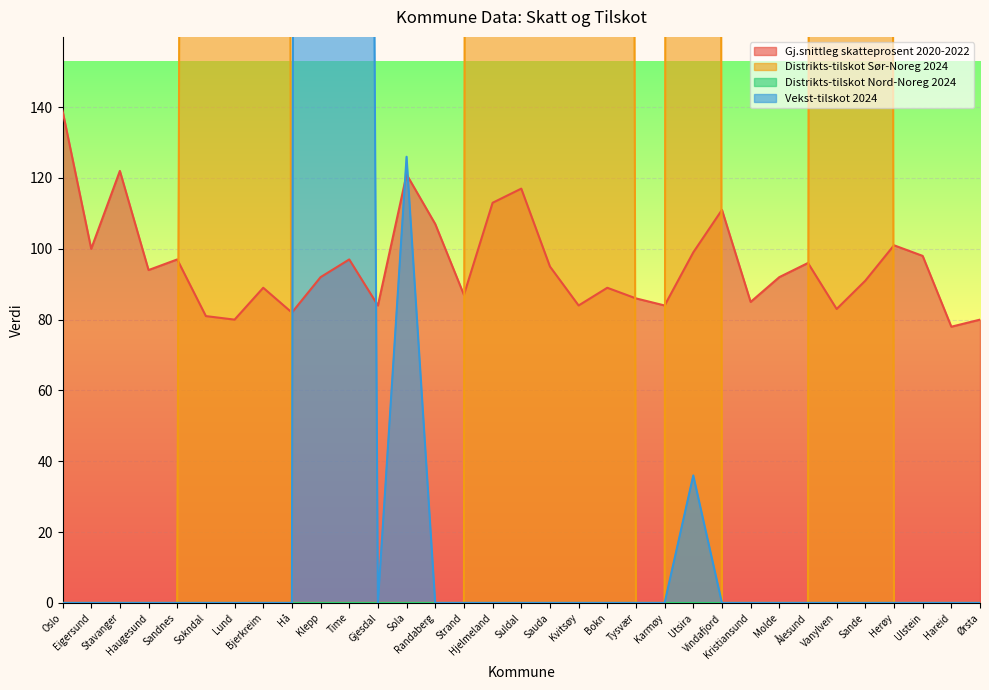

What is the highest value of the Gj.snittleg skatteprosent 2020-2022 series?

139